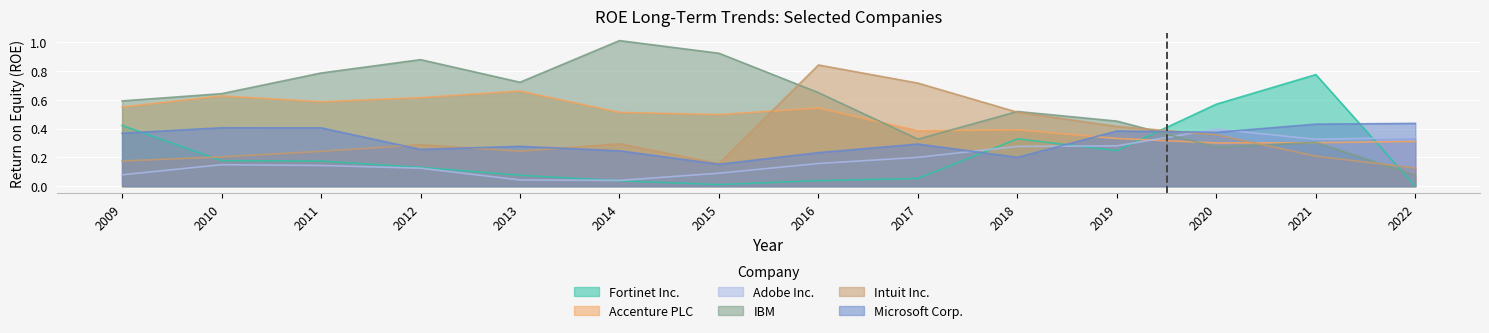

What is the approximate value of Intuit Inc. at 2020?

0.4